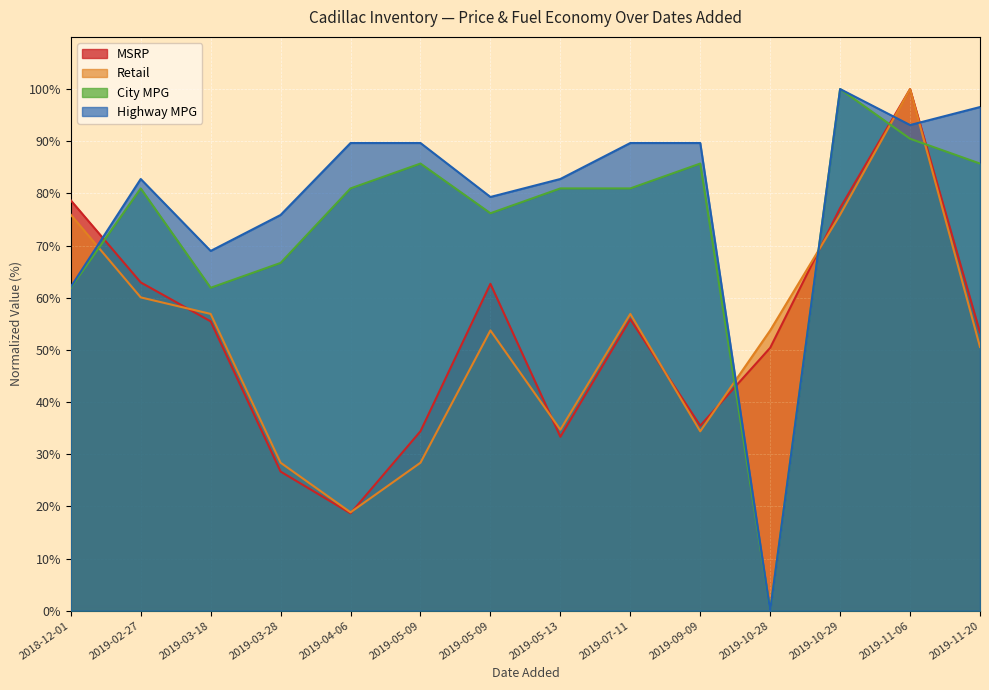

True or false: City MPG has a value of 49.7 at 2019-05-09.

False